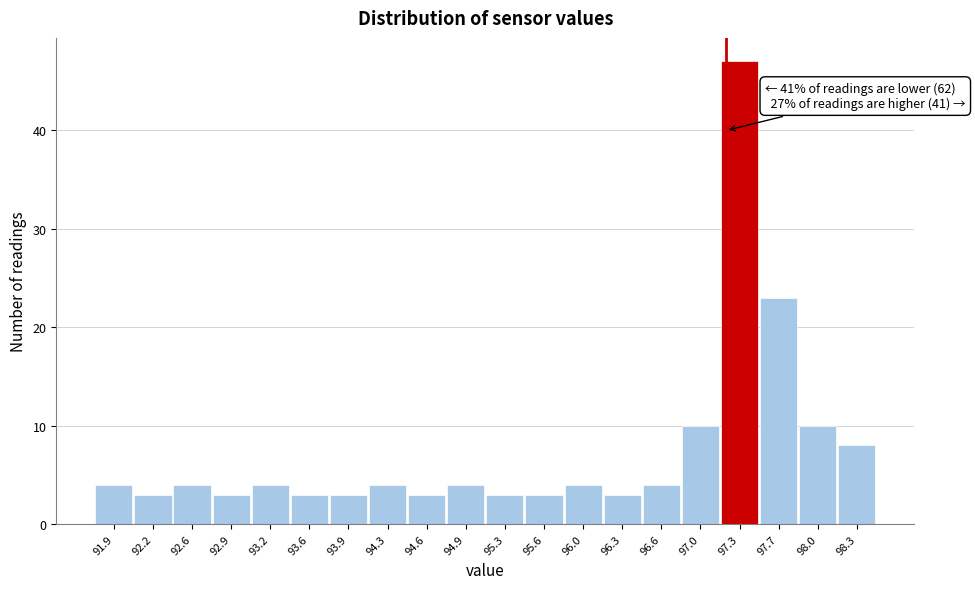

Over which range of the x-axis is the bar tallest?

97.15 to 97.50